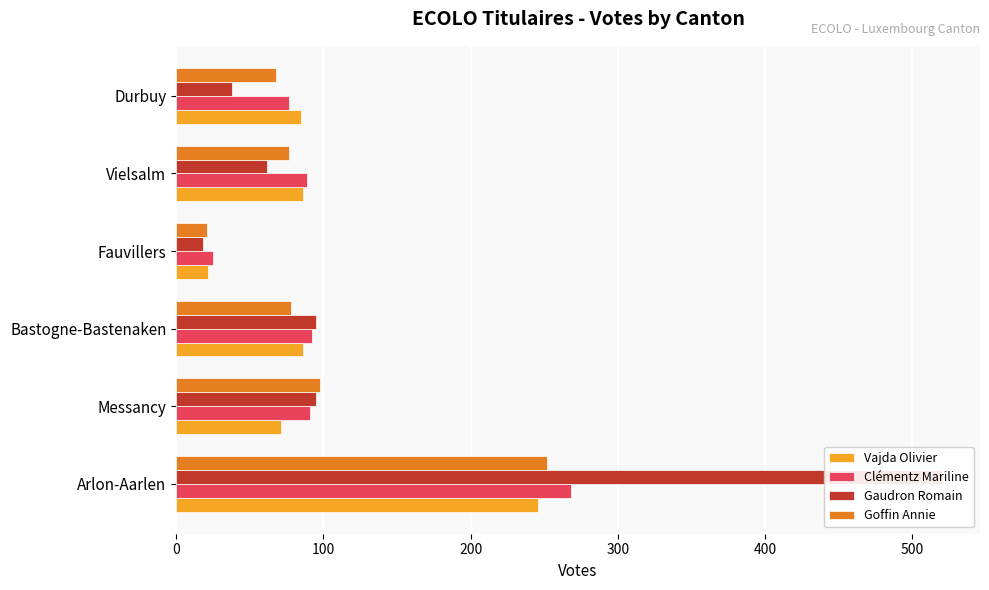

What is the sum of all Vajda Olivier values?

596